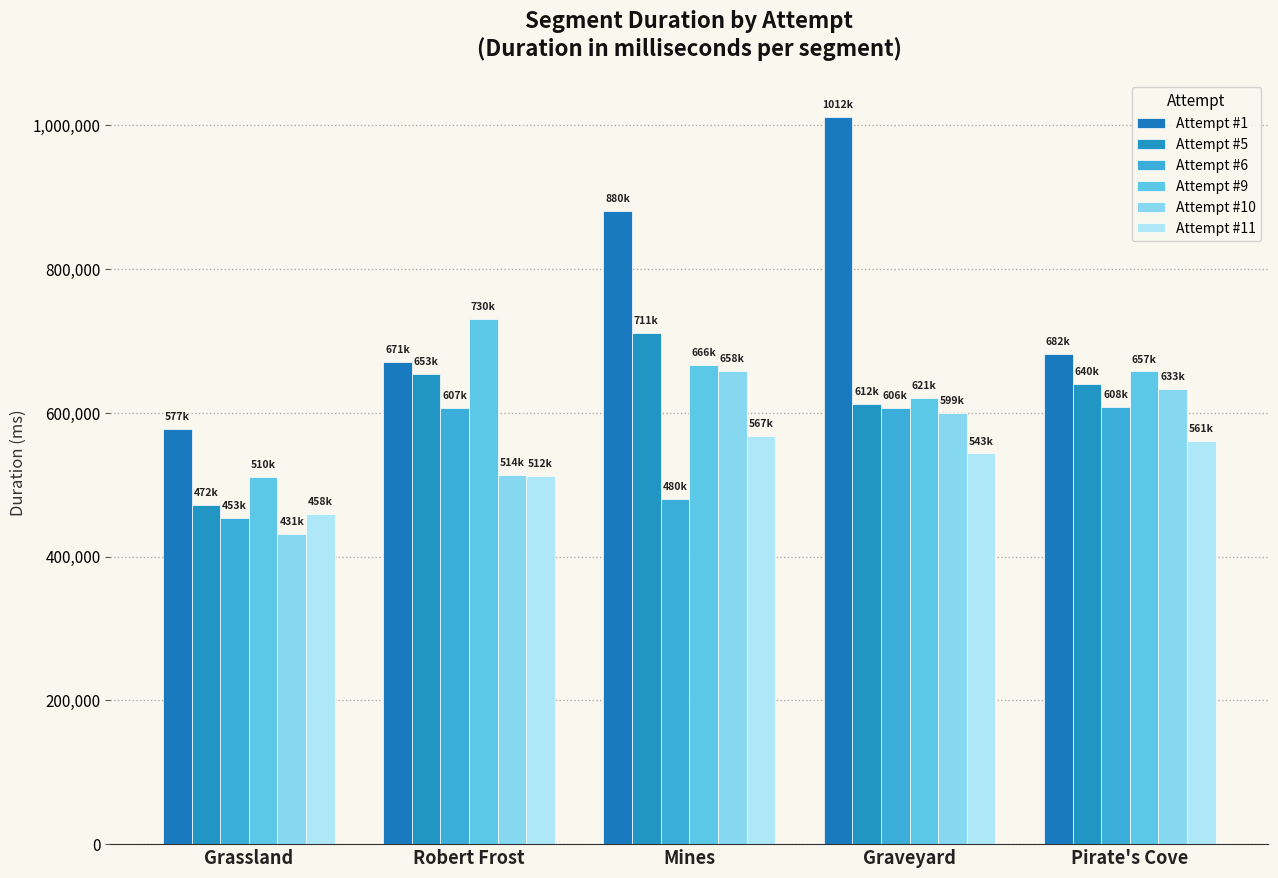

What is the sum of all Attempt #10 values?

2837239